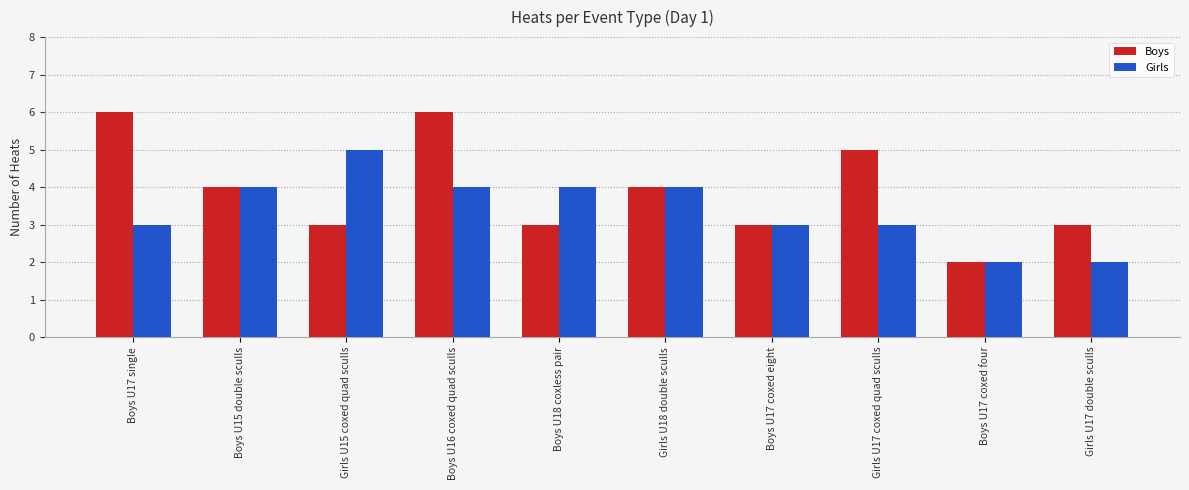

Which series has the widest spread of values?

Boys